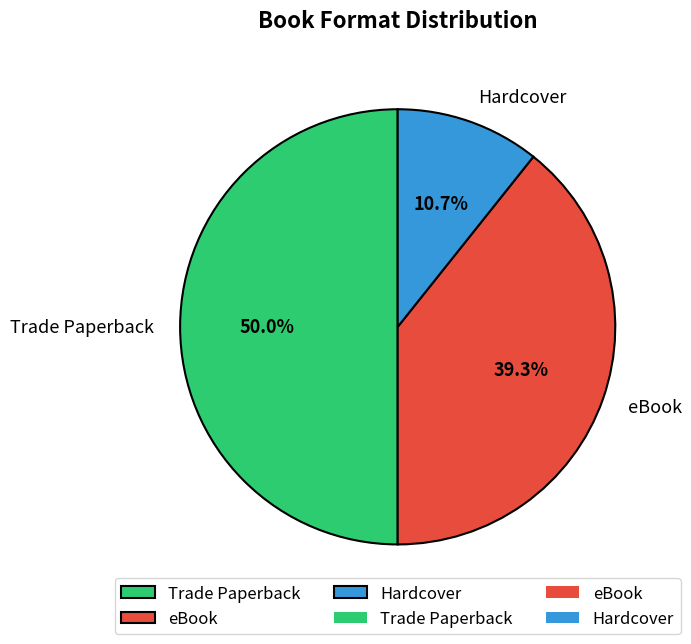

The Trade Paperback slice represents 50% of the pie. True or false?

True